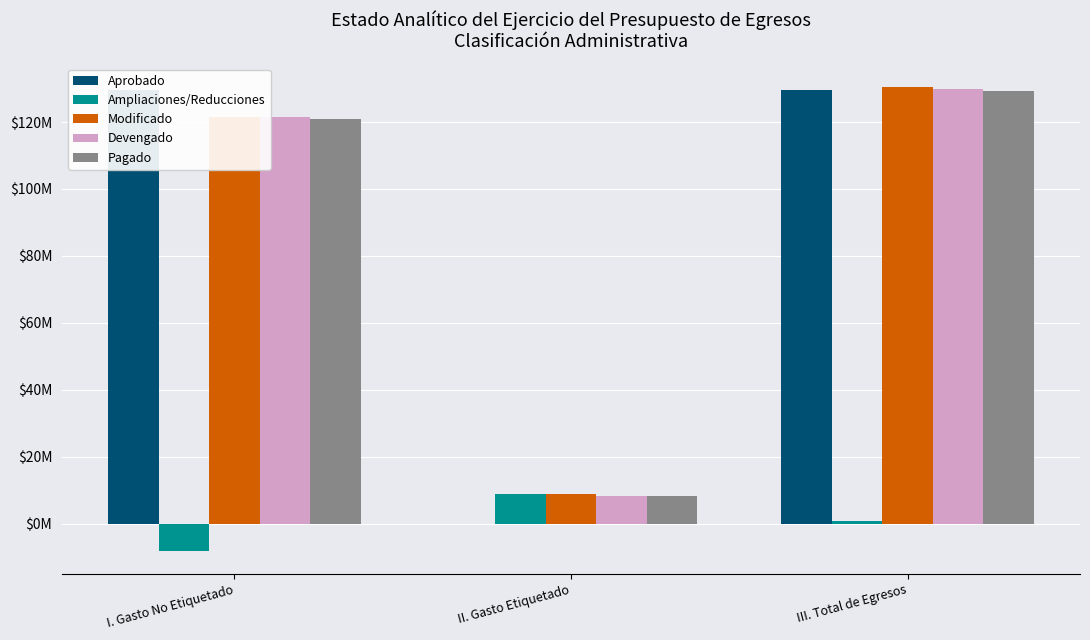

The value of Ampliaciones/Reducciones at III. Total de Egresos is 200309.0. True or false?

False